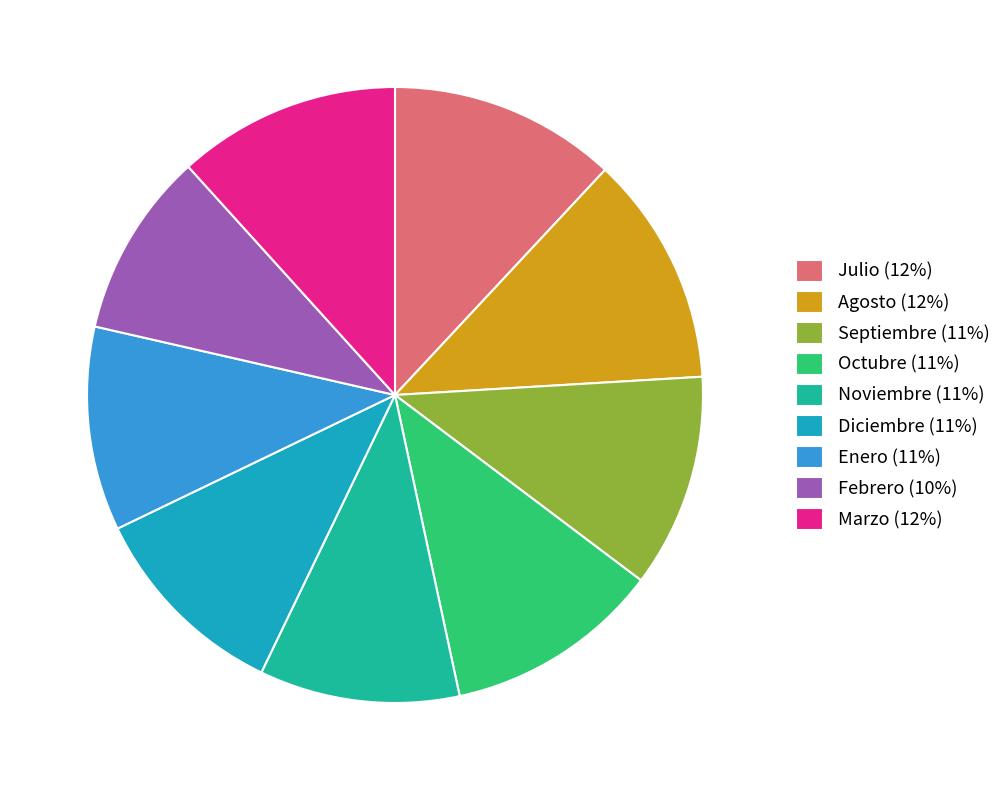

Combined, do Diciembre (11%) and Octubre (11%) account for over 50%?

No